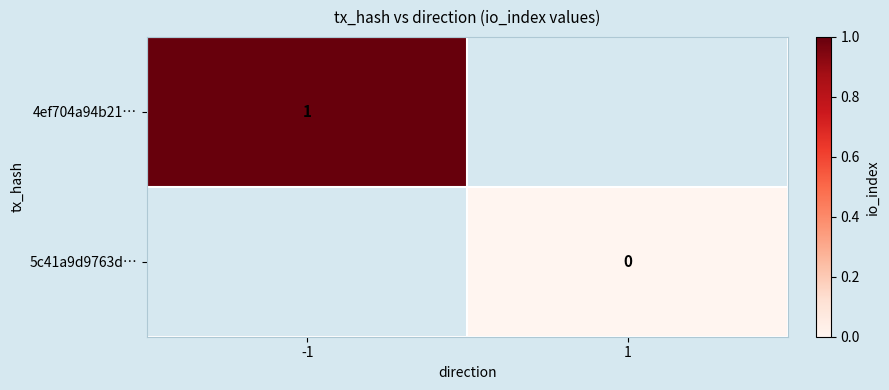

True or false: 4ef704a94b21… has a value of 1.0 at -1.

True